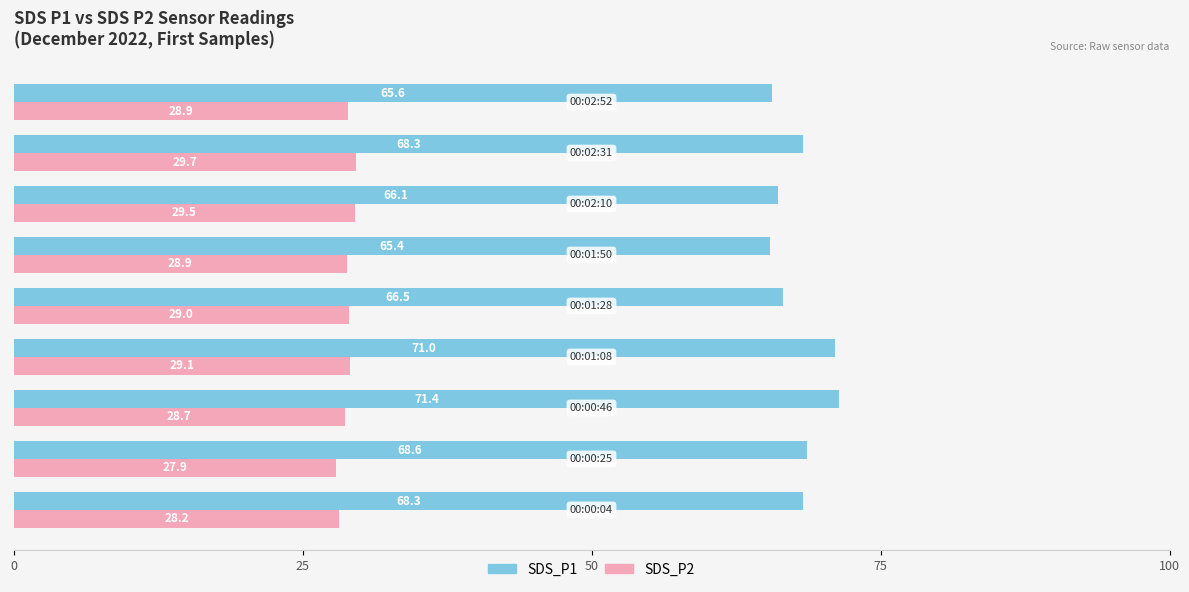

At how many categories does at least one series exceed 39?

9